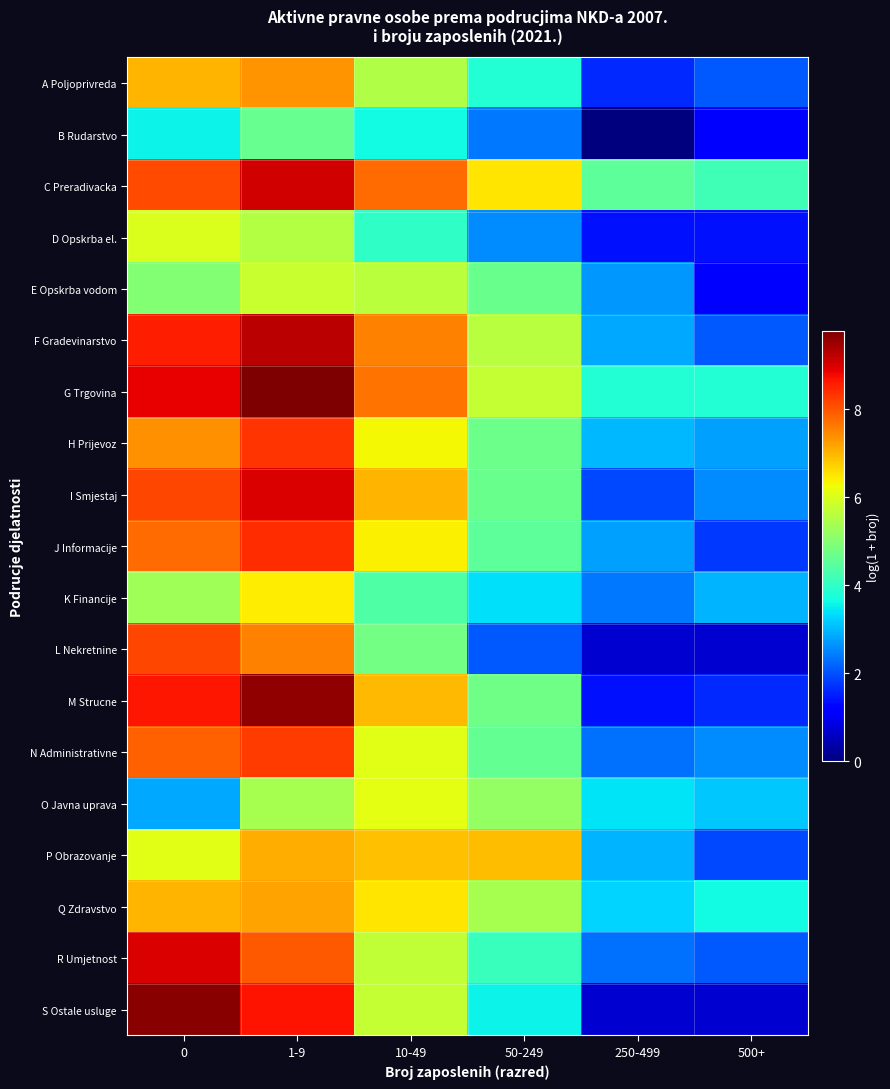

Reading left to right, what are all the values shown in this chart?

A Poljoprivreda: 0=7.0	1-9=7.3	10-49=5.5	50-249=3.9	250-499=1.6	500+=2.1
B Rudarstvo: 0=3.6	1-9=4.6	10-49=3.7	50-249=2.4	250-499=0.0	500+=1.1
C Preradivacka: 0=8.1	1-9=9.1	10-49=7.8	50-249=6.5	250-499=4.5	500+=4.2
D Opskrba el.: 0=6.0	1-9=5.6	10-49=4.0	50-249=2.6	250-499=1.4	500+=1.4
E Opskrba vodom: 0=5.0	1-9=5.8	10-49=5.6	50-249=4.7	250-499=2.7	500+=1.1
F Gradevinarstvo: 0=8.6	1-9=9.3	10-49=7.5	50-249=5.6	250-499=2.8	500+=2.1
G Trgovina: 0=8.9	1-9=9.8	10-49=7.7	50-249=5.7	250-499=3.8	500+=3.9
H Prijevoz: 0=7.4	1-9=8.3	10-49=6.3	50-249=4.7	250-499=3.0	500+=2.8
I Smjestaj: 0=8.1	1-9=9.0	10-49=7.0	50-249=4.7	250-499=1.9	500+=2.6
J Informacije: 0=7.8	1-9=8.4	10-49=6.4	50-249=4.5	250-499=2.8	500+=1.8
K Financije: 0=5.3	1-9=6.4	10-49=4.4	50-249=3.4	250-499=2.4	500+=2.9
L Nekretnine: 0=8.2	1-9=7.5	10-49=4.8	50-249=2.1	250-499=0.7	500+=0.7
M Strucne: 0=8.6	1-9=9.6	10-49=7.0	50-249=4.8	250-499=1.4	500+=1.6
N Administrativne: 0=7.9	1-9=8.3	10-49=6.1	50-249=4.6	250-499=2.3	500+=2.6
O Javna uprava: 0=2.8	1-9=5.4	10-49=6.1	50-249=5.2	250-499=3.4	500+=3.1
P Obrazovanje: 0=6.1	1-9=7.1	10-49=6.9	50-249=6.9	250-499=2.9	500+=1.9
Q Zdravstvo: 0=7.0	1-9=7.2	10-49=6.5	50-249=5.4	250-499=3.3	500+=3.7
R Umjetnost: 0=9.0	1-9=8.0	10-49=5.7	50-249=4.1	250-499=2.3	500+=2.1
S Ostale usluge: 0=9.7	1-9=8.7	10-49=5.8	50-249=3.6	250-499=0.7	500+=0.7